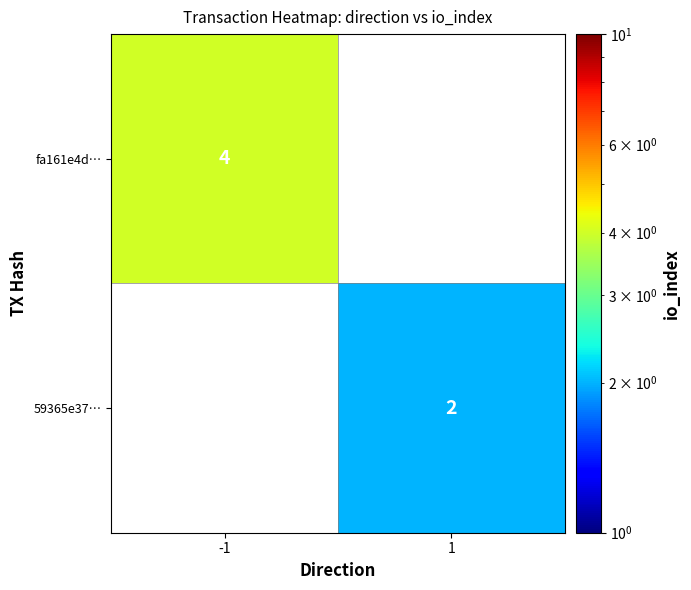

The value of 59365e37… at 1 is 2. True or false?

True